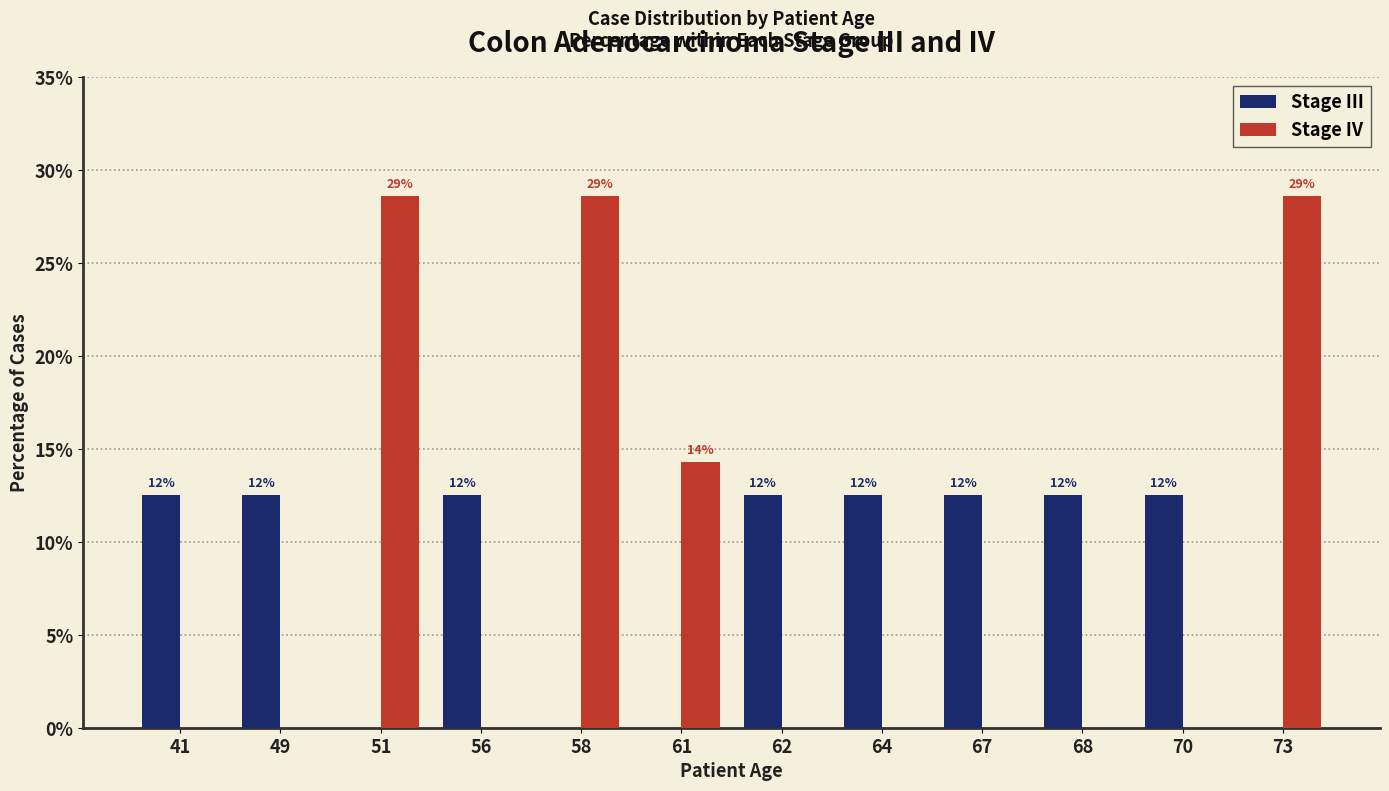

What is the difference between the second highest and minimum values in the Stage IV series?

28.6